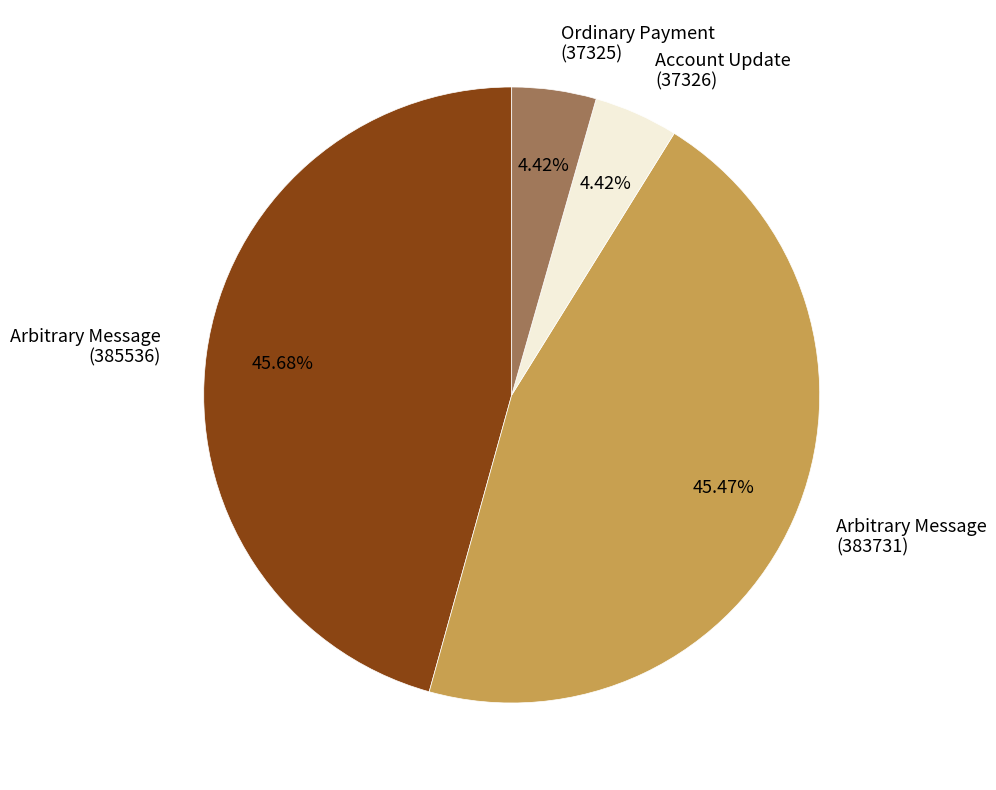

To the nearest percent, what percentage of the pie is Arbitrary Message (385536)?

46%